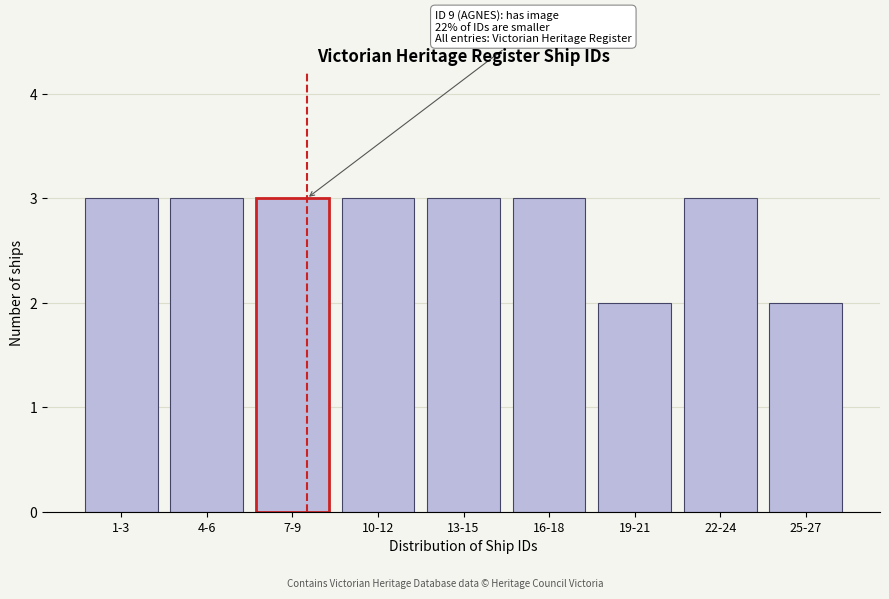

Reading left to right, what are all the values shown in this chart?

1-3=3	4-6=3	7-9=3	10-12=3	13-15=3	16-18=3	19-21=2	22-24=3	25-27=2